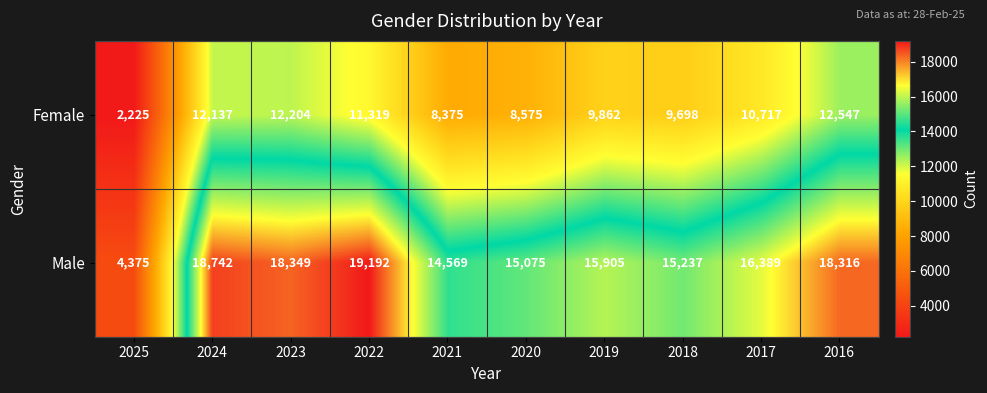

How many categories are shown in the chart?

10